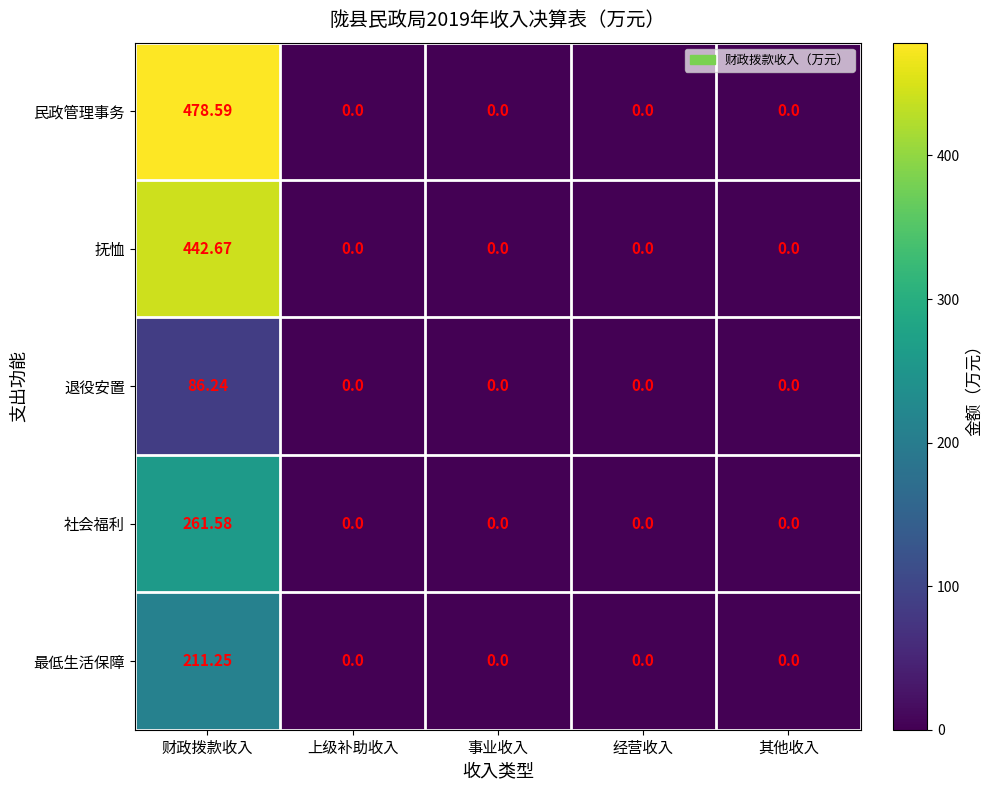

List the series in order of their peak value, lowest first.

退役安置, 最低生活保障, 社会福利, 抚恤, 民政管理事务